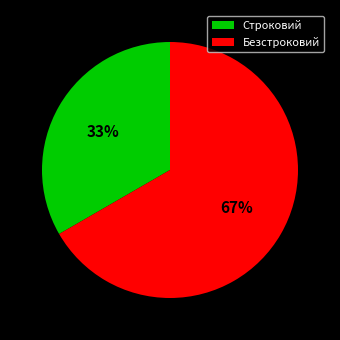

How many segments does this pie chart have?

2